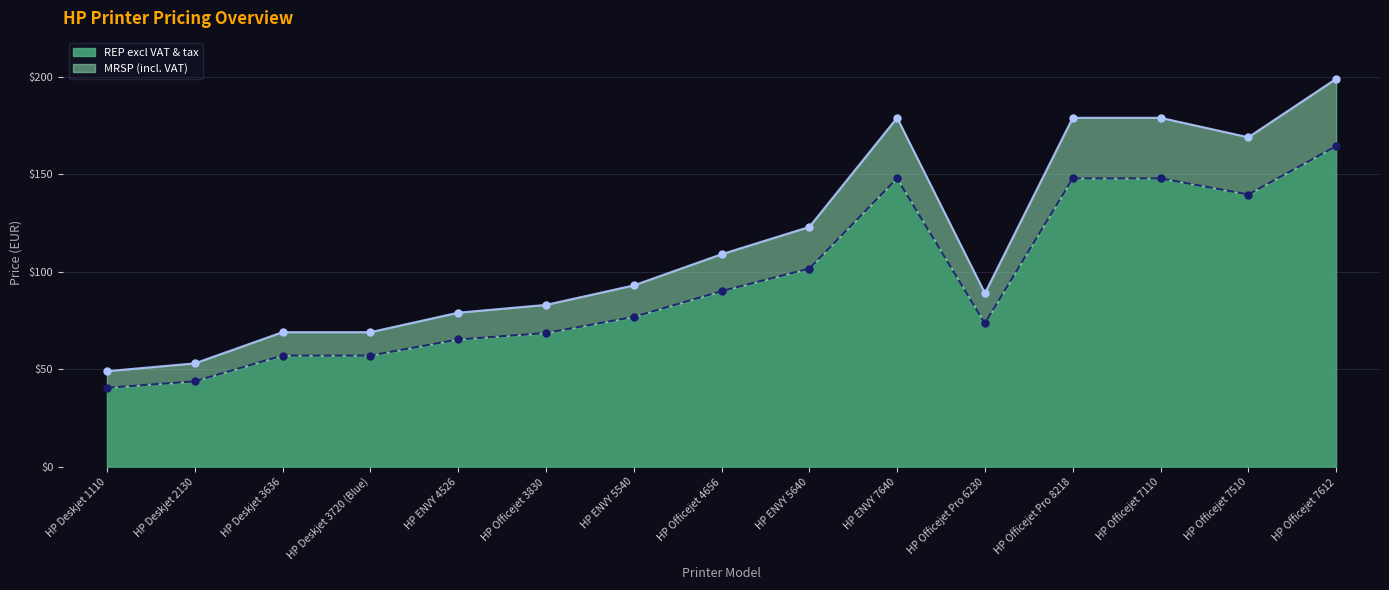

Which series has the widest spread of Y values?

MRSP (incl. VAT)